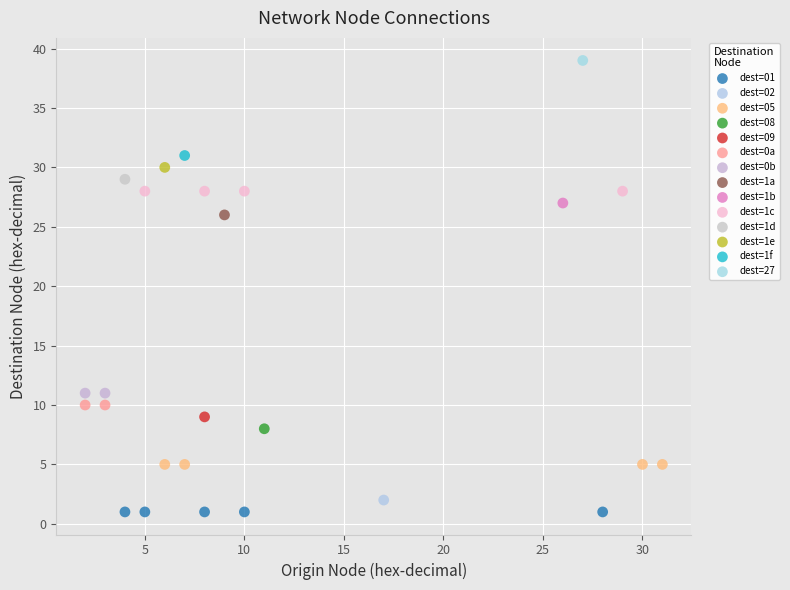

Which series contains the highest Y value?

dest=27